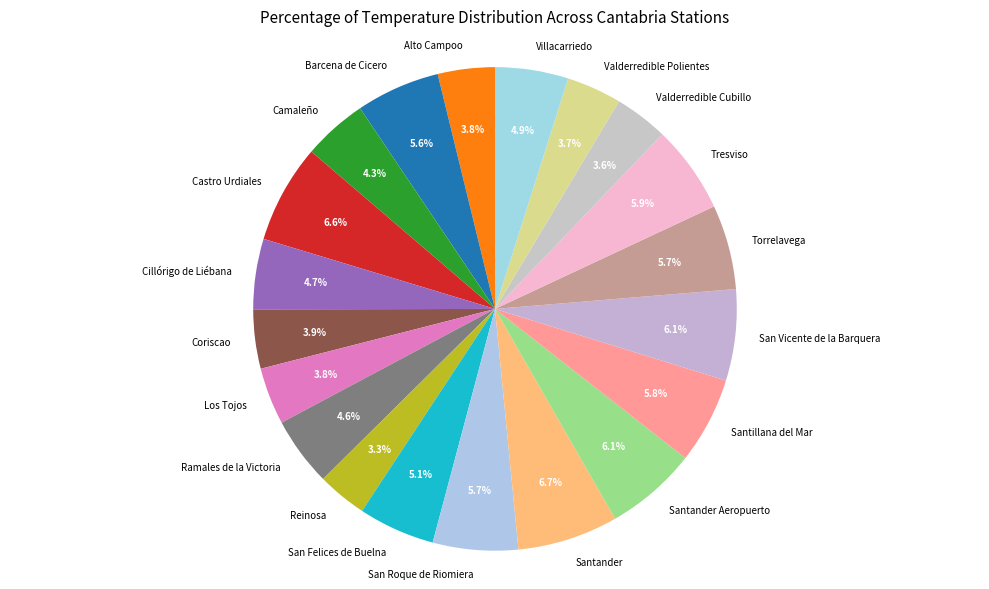

Combined, what portion of the pie is Castro Urdiales and Coriscao?

10.5%